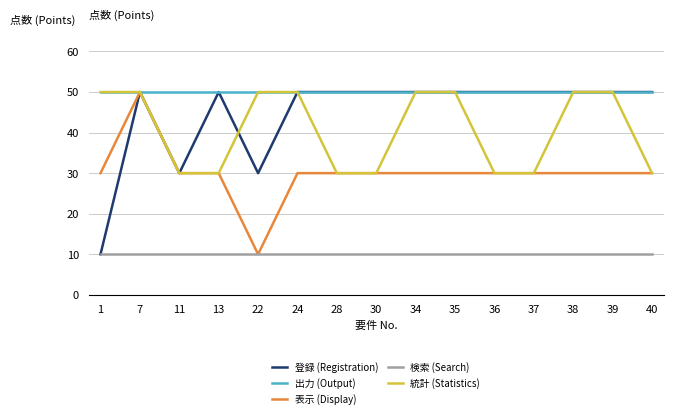

What are all the series names shown in the legend?

登録 (Registration), 出力 (Output), 表示 (Display), 検索 (Search), 統計 (Statistics)